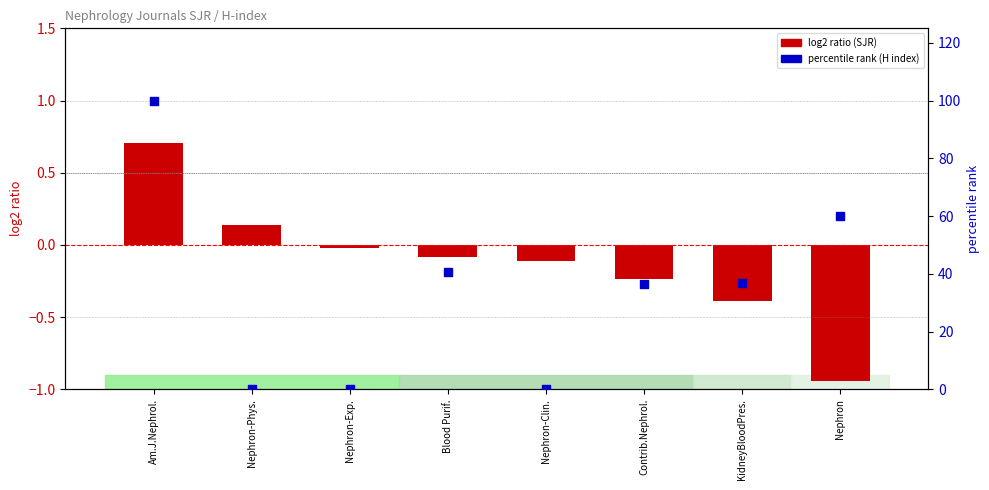

Which series has the largest Y range (max minus min)?

percentile rank (H index)